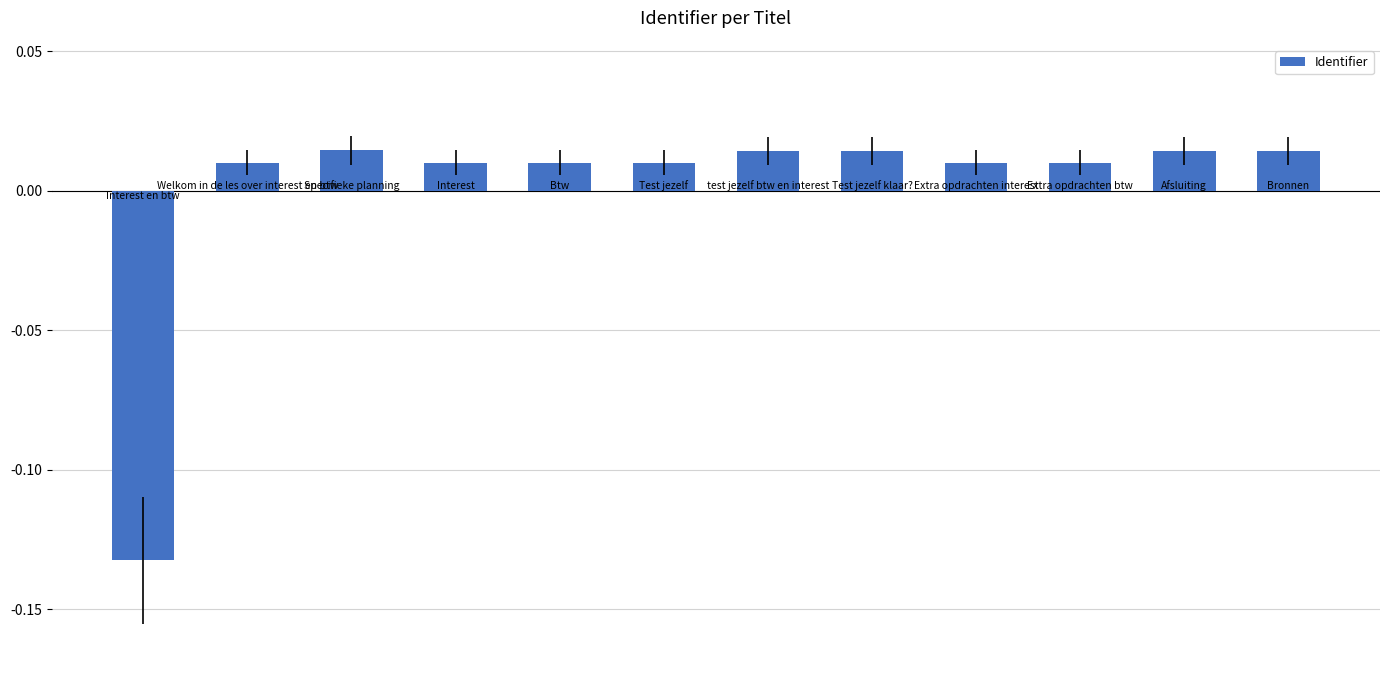

Does the chart contain any negative values?

Yes